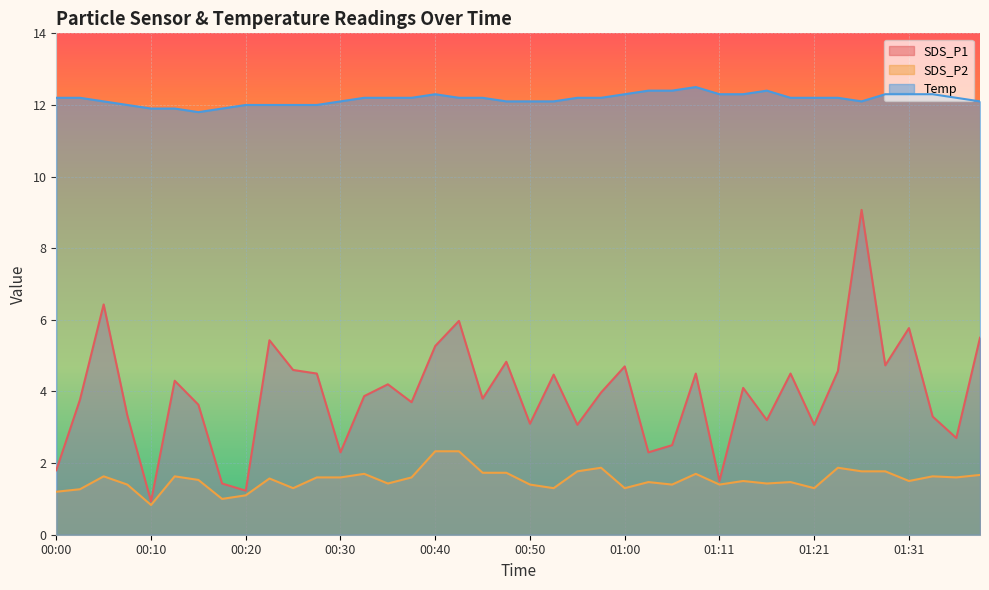

Does the chart display data point markers on the line(s)?

No